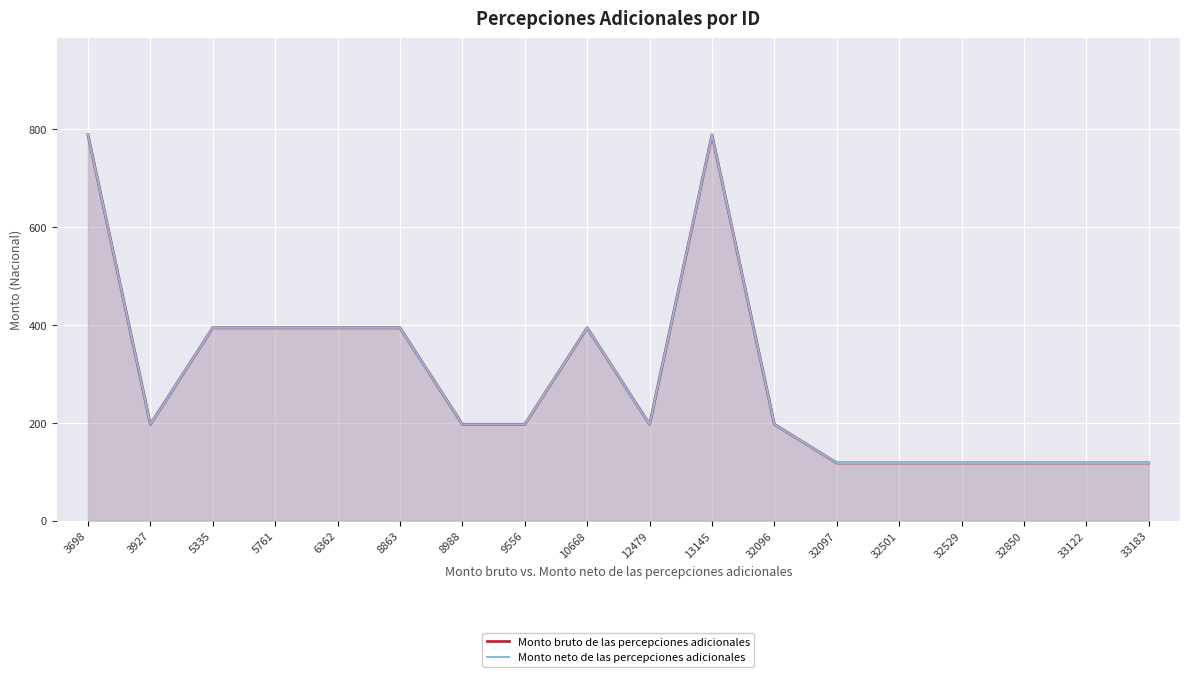

What is the average value of the Monto neto de las percepciones adicionales series?

291.3